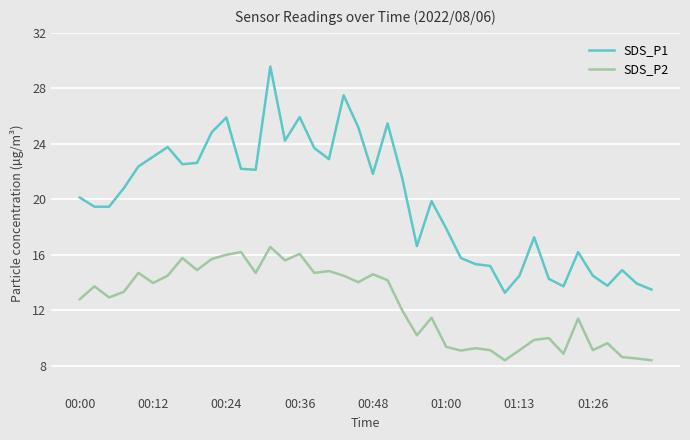

List the series in order of their overall mean, lowest first.

SDS_P2, SDS_P1